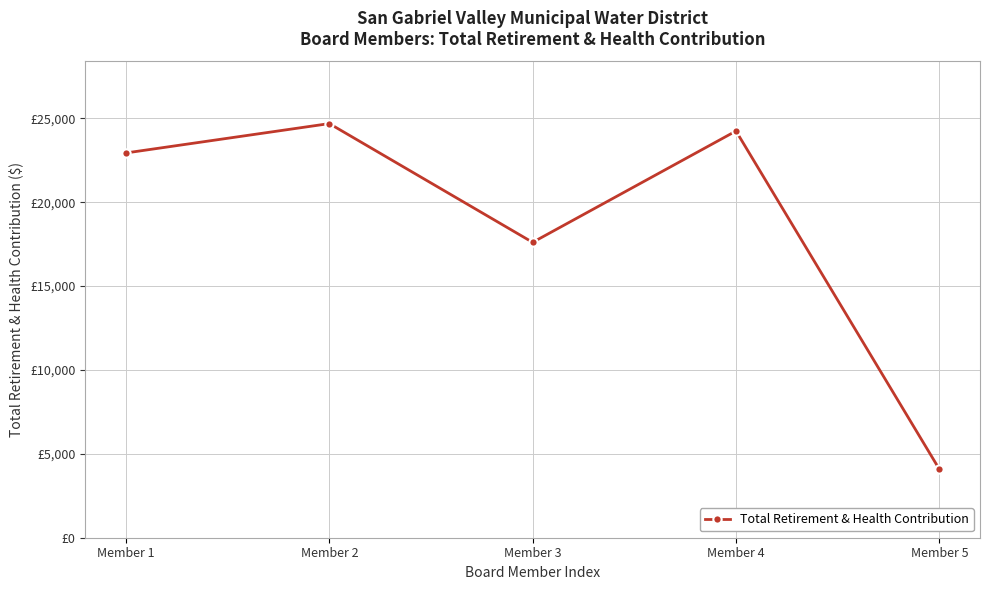

Is this an area chart (filled region under the line)?

No